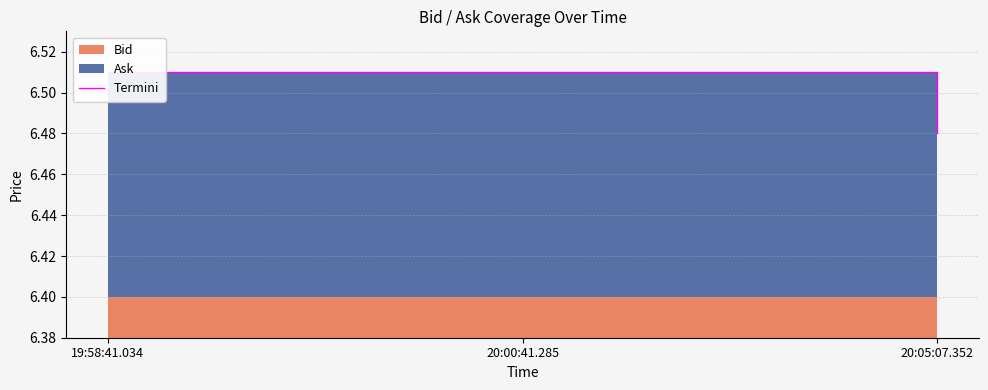

What is the label of the 3rd point from the right?

19:58:41.034